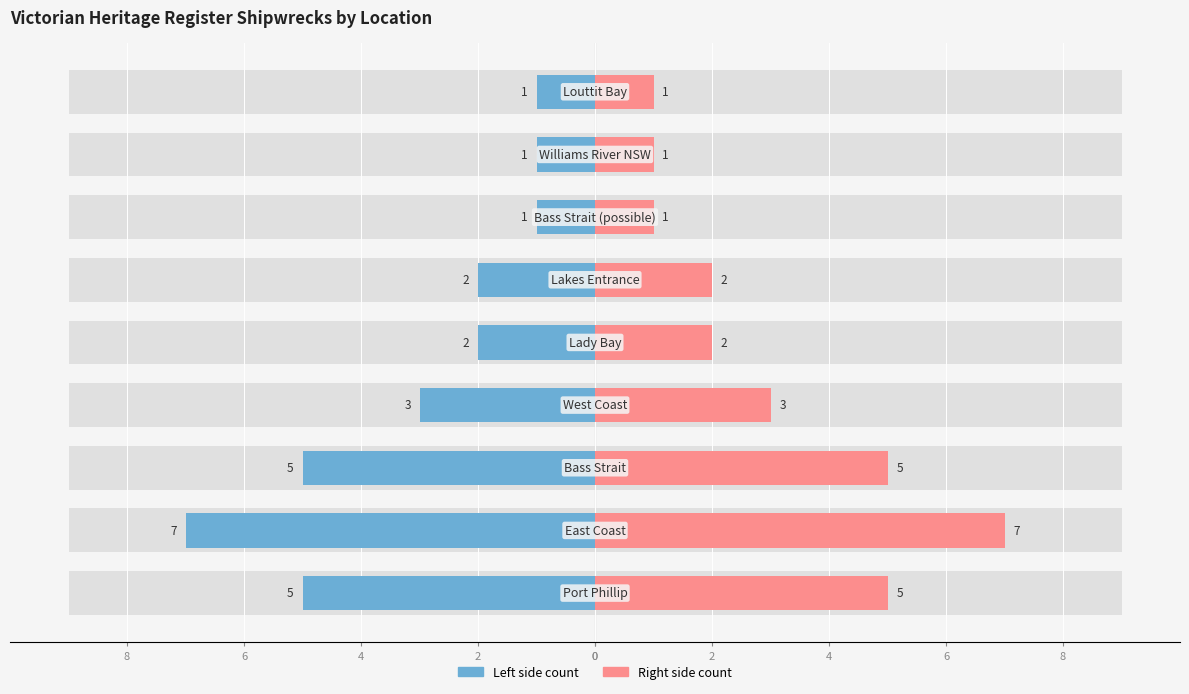

What is the greatest value displayed?

7